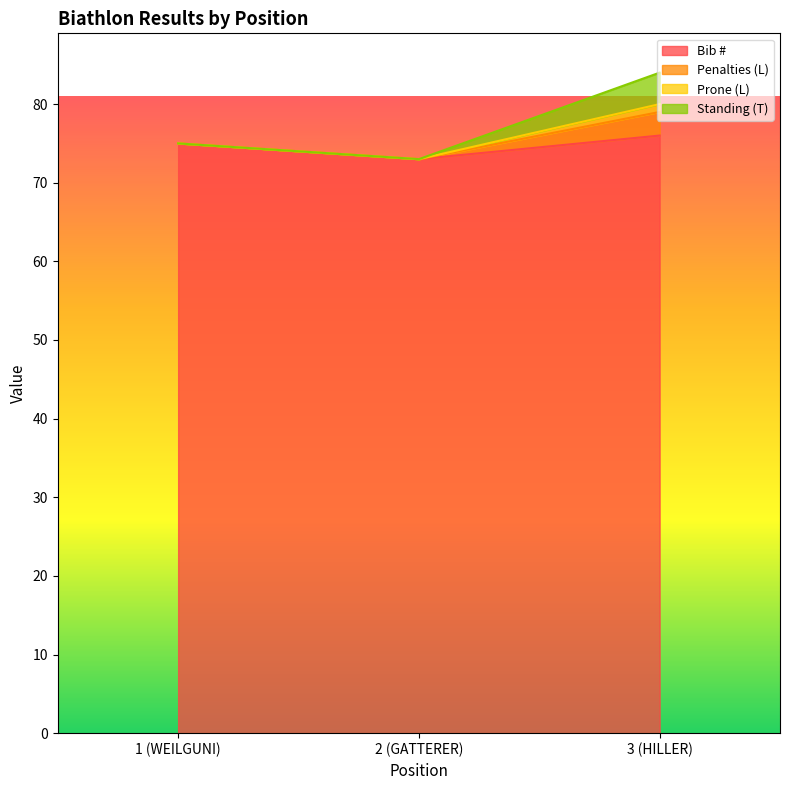

Which category has the lowest value across all series?

2 (GATTERER)